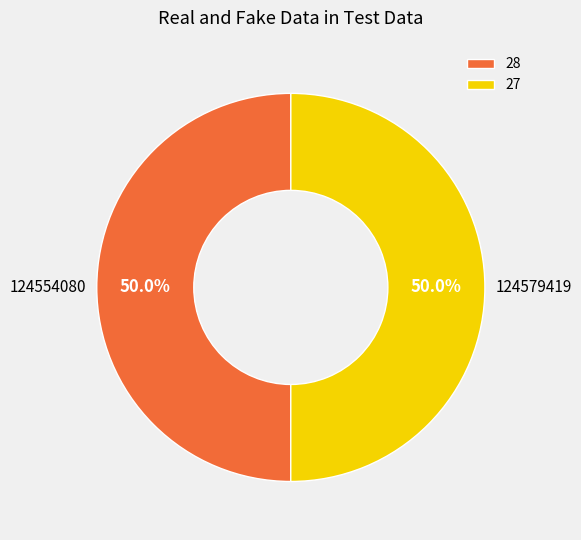

Do 28 and 27 together represent more than half of the pie?

Yes